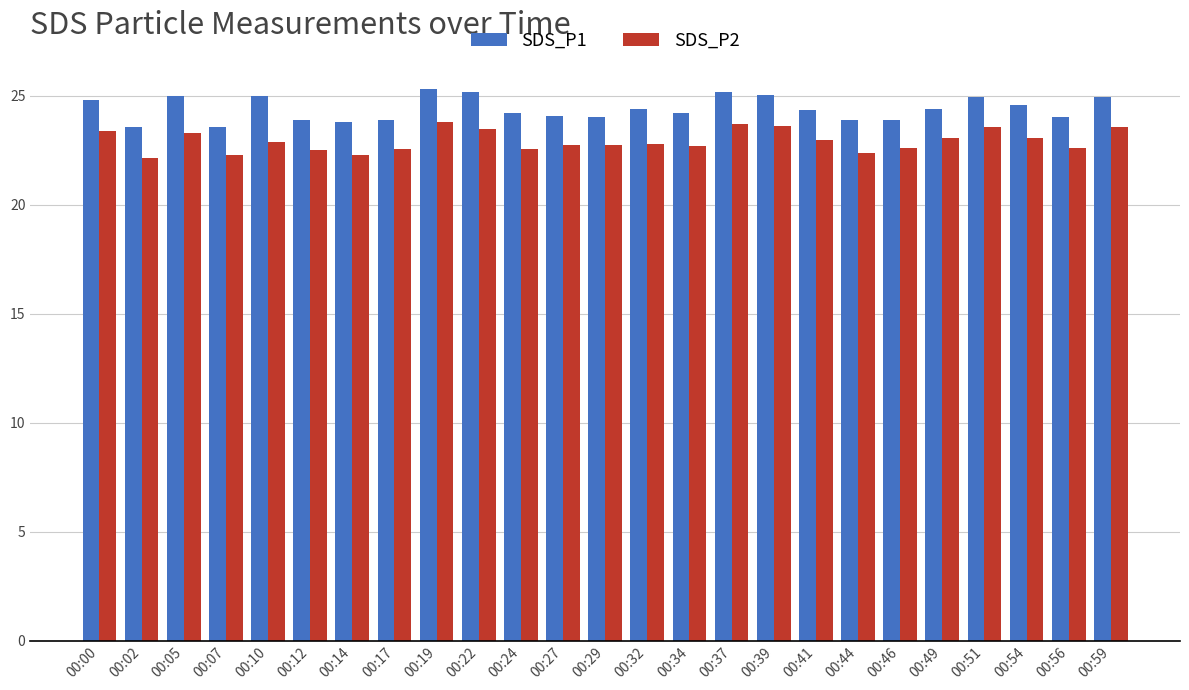

Rank the series by their average value, from lowest to highest.

SDS_P2, SDS_P1